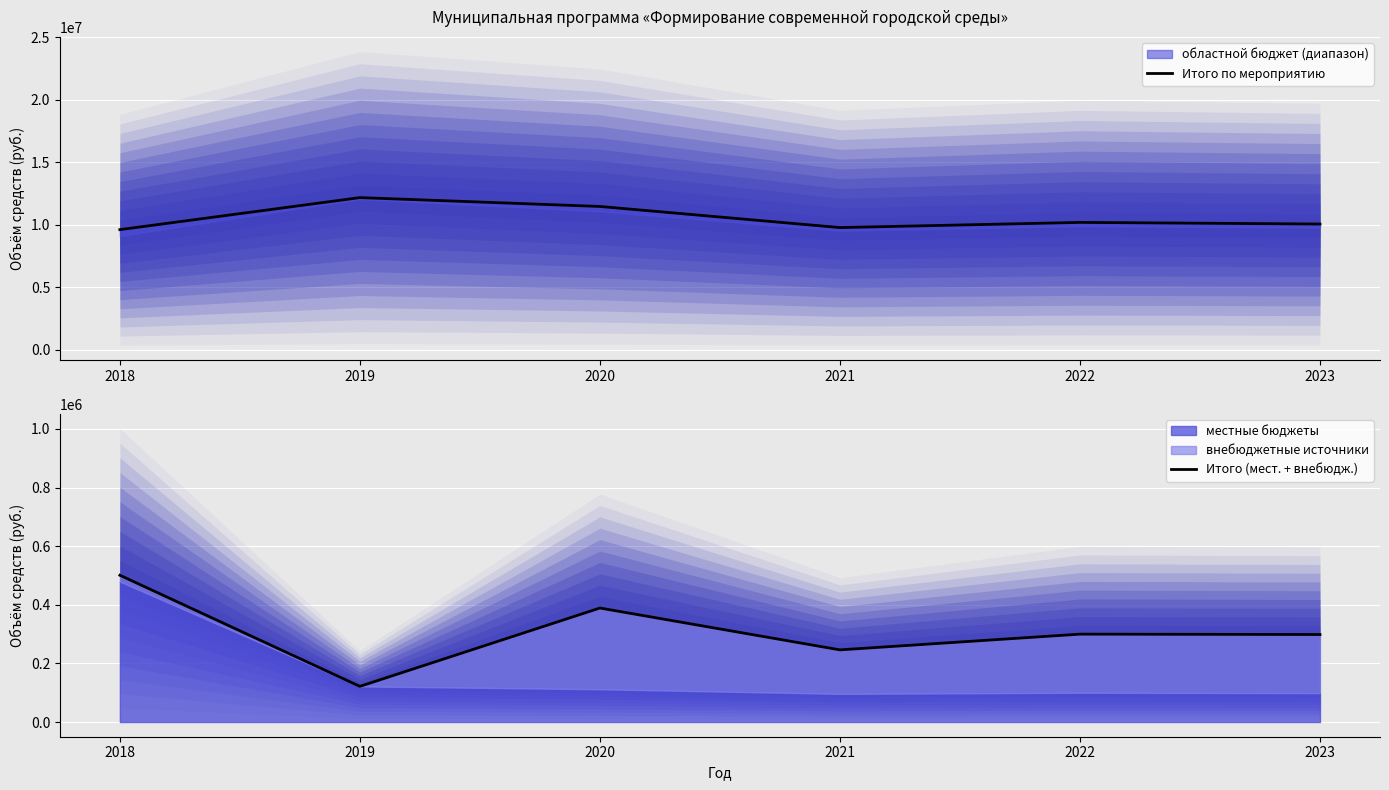

Is it true that Итого (мест. + внебюдж.) equals 121686.4 at 2019?

True